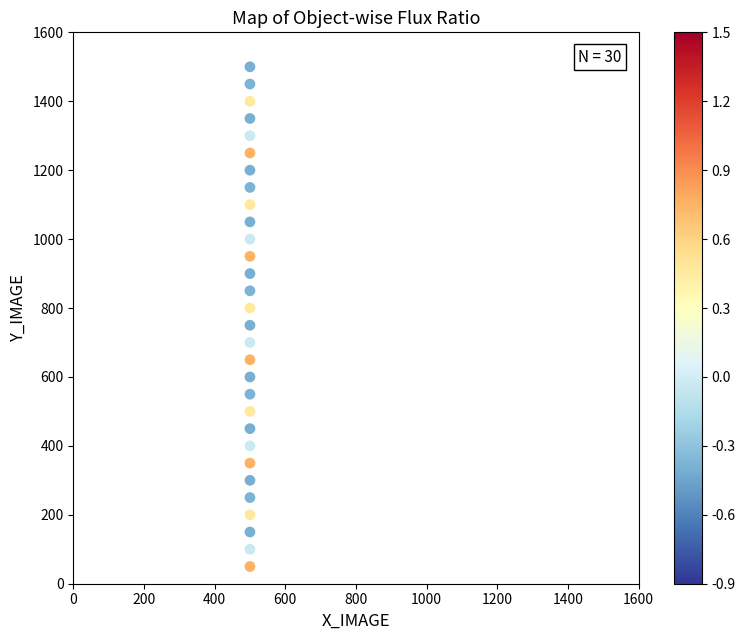

List the coordinates of all points as (X, Y) pairs, reading left to right.

(500, 50)  (500, 100)  (500, 150)  (500, 200)  (500, 250)  (500, 300)  (500, 350)  (500, 400)  (500, 450)  (500, 500)  (500, 550)  (500, 600)  (500, 650)  (500, 700)  (500, 750)  (500, 800)  (500, 850)  (500, 900)  (500, 950)  (500, 1000)  (500, 1050)  (500, 1100)  (500, 1150)  (500, 1200)  (500, 1250)  (500, 1300)  (500, 1350)  (500, 1400)  (500, 1450)  (500, 1500)